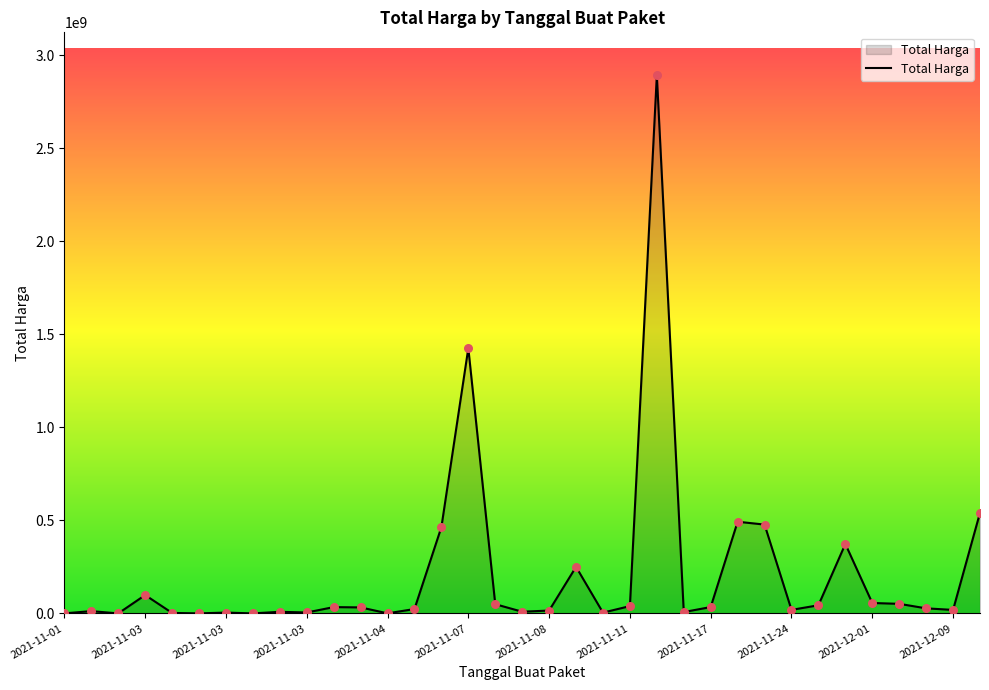

What is the greatest value displayed?

2892122000